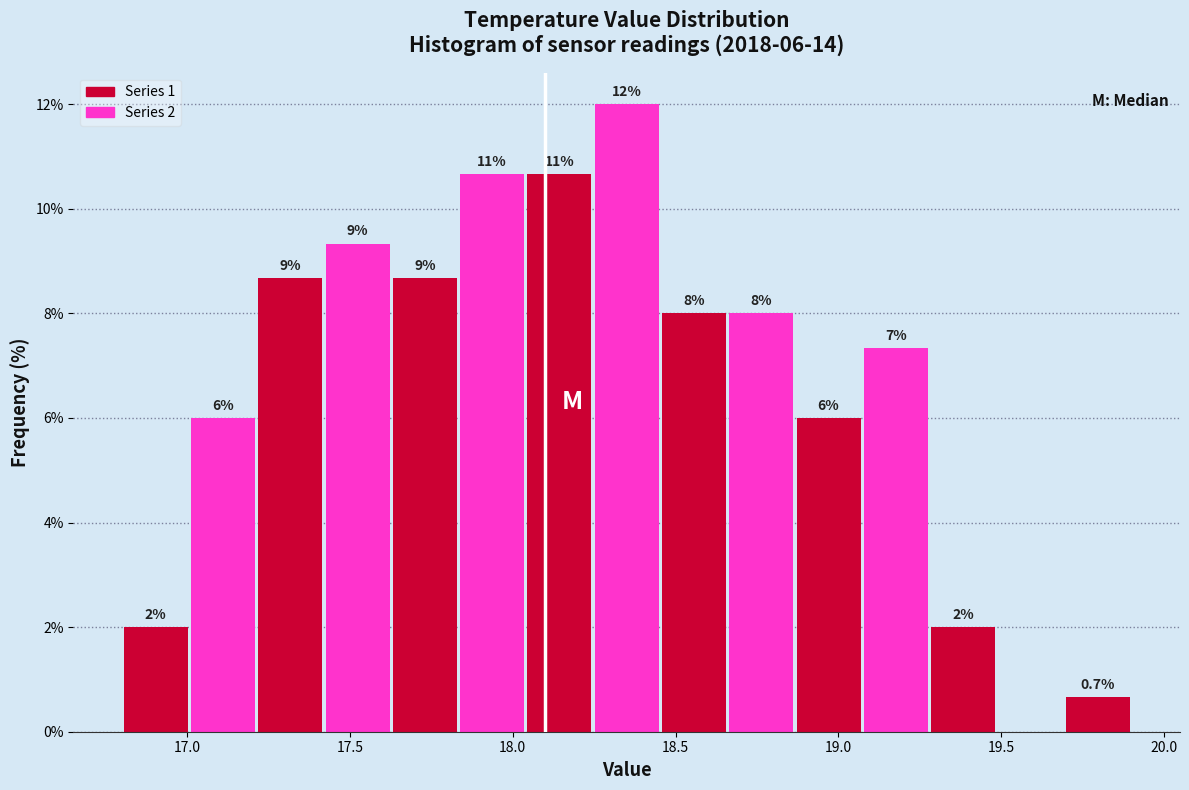

Which range on the x-axis has the tallest bar?

18.25 to 18.45